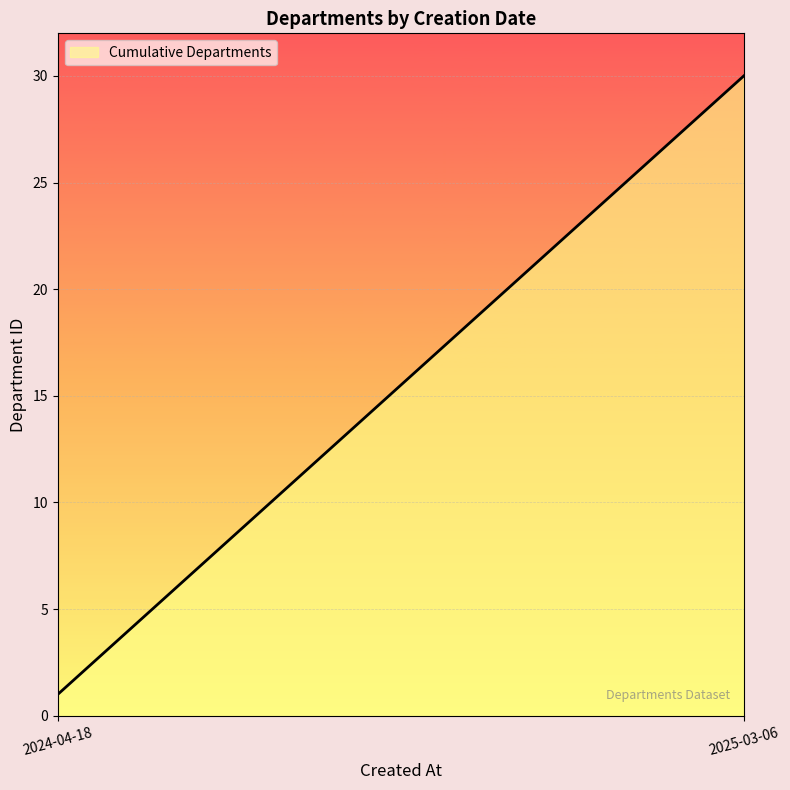

What is the maximum value shown in the chart?

30